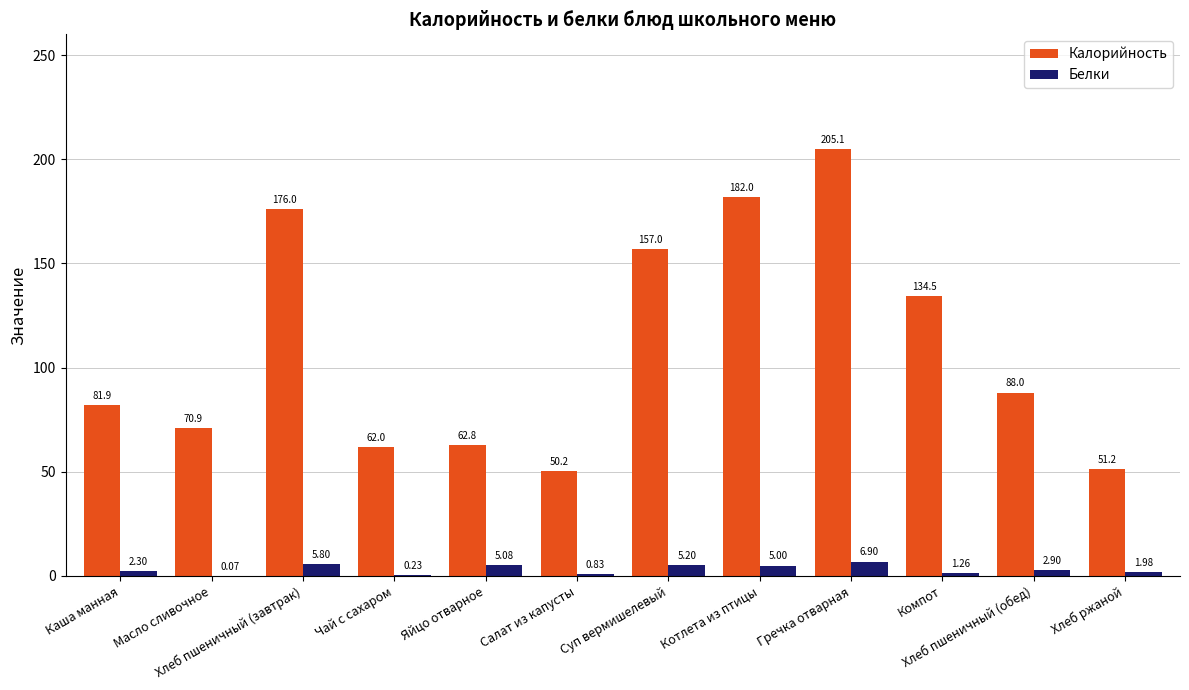

What is the sum of the Белки values at Чай с сахаром and Яйцо отварное?

5.3